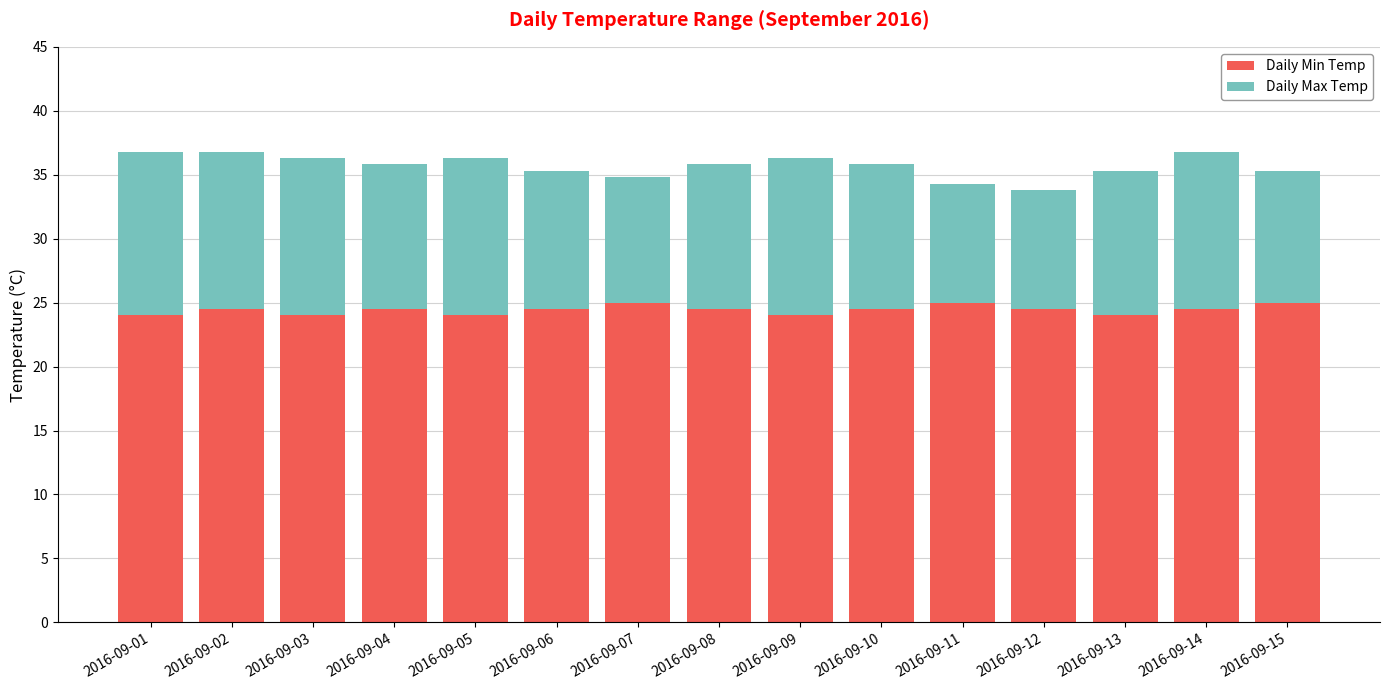

What is the average value of the Daily Min Temp series?

24.4